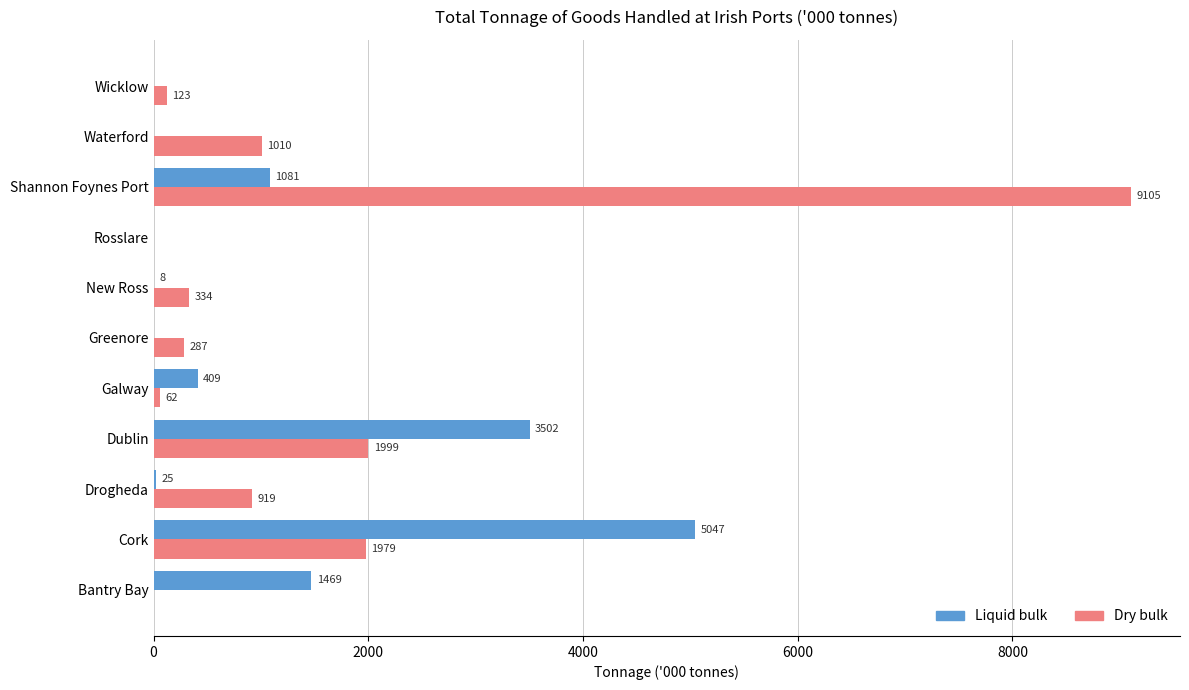

Which series has the largest total across all categories?

Dry bulk